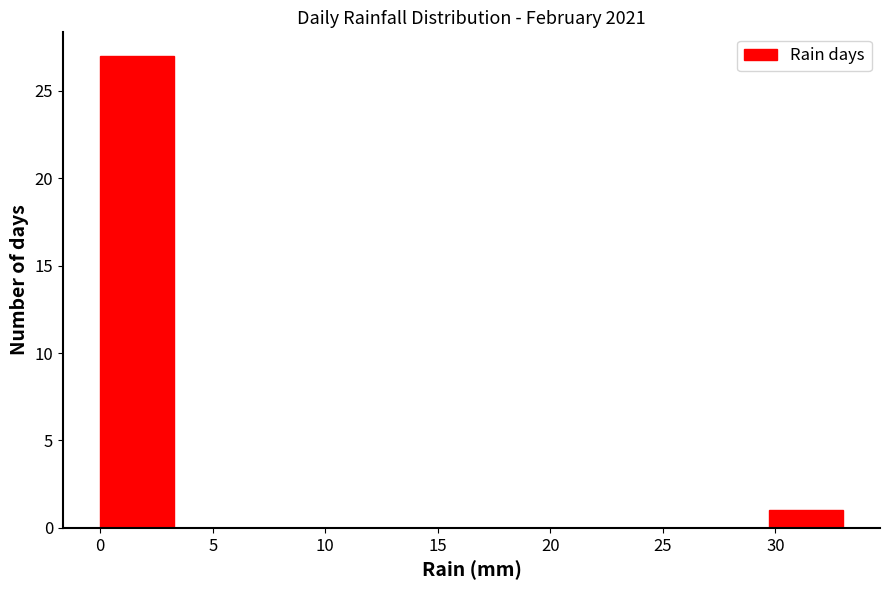

Reading left to right, transcribe this chart: for each bar, give the range it covers on the x-axis and its height. Neither the bar edges nor the heights are printed on the chart, so give them approximately, as read against the axes.

0.0 to 3.3: 27
3.3 to 6.6: 0
6.6 to 9.9: 0
9.9 to 13.2: 0
13.2 to 16.5: 0
16.5 to 19.8: 0
19.8 to 23.1: 0
23.1 to 26.4: 0
26.4 to 29.7: 0
29.7 to 33.0: 1